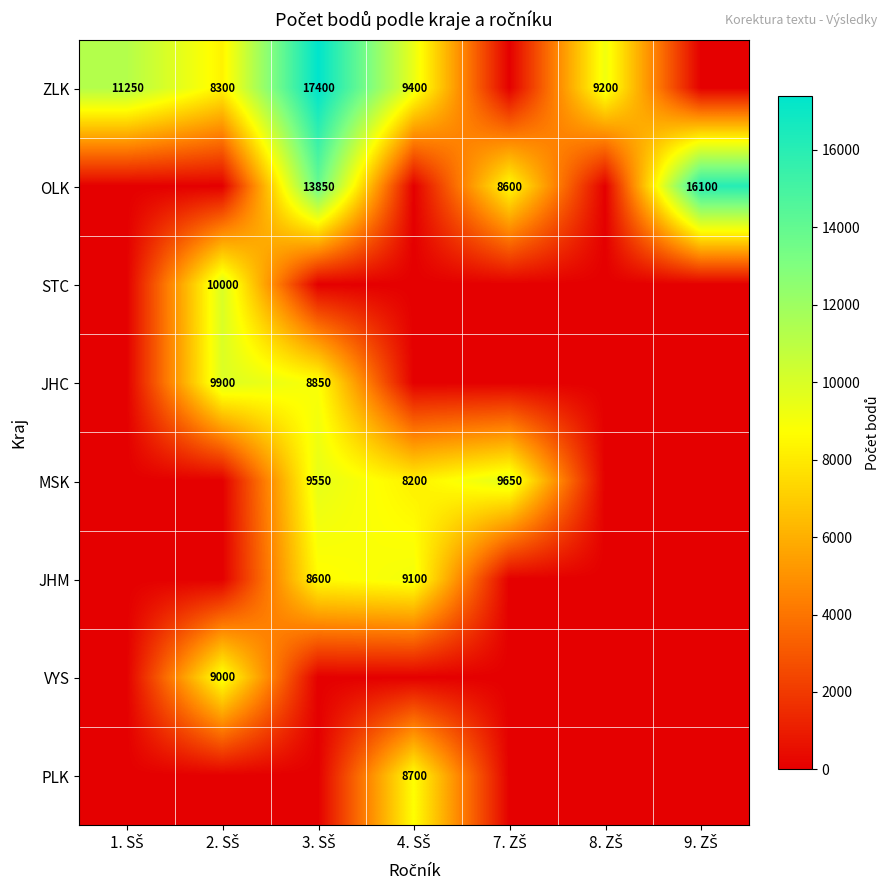

Rank the series at 9. ZŠ from lowest to highest value.

ZLK, STC, JHC, MSK, JHM, VYS, PLK, OLK